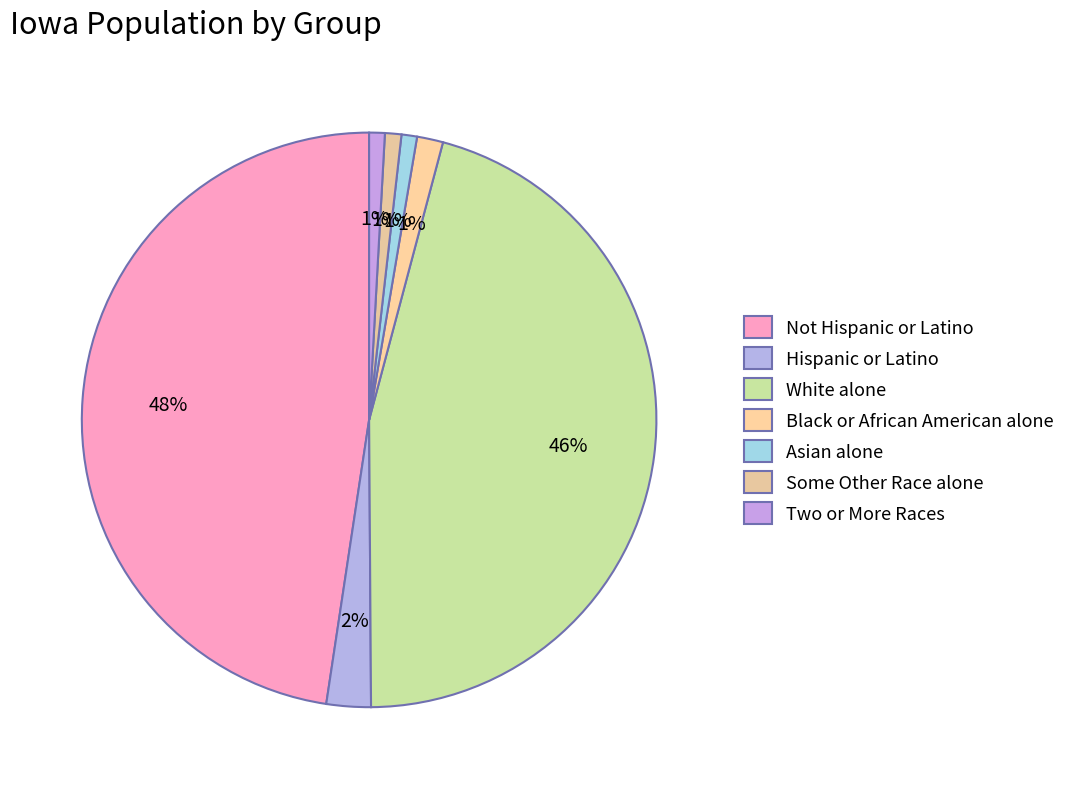

Does Some Other Race alone account for over 50% of the chart?

No